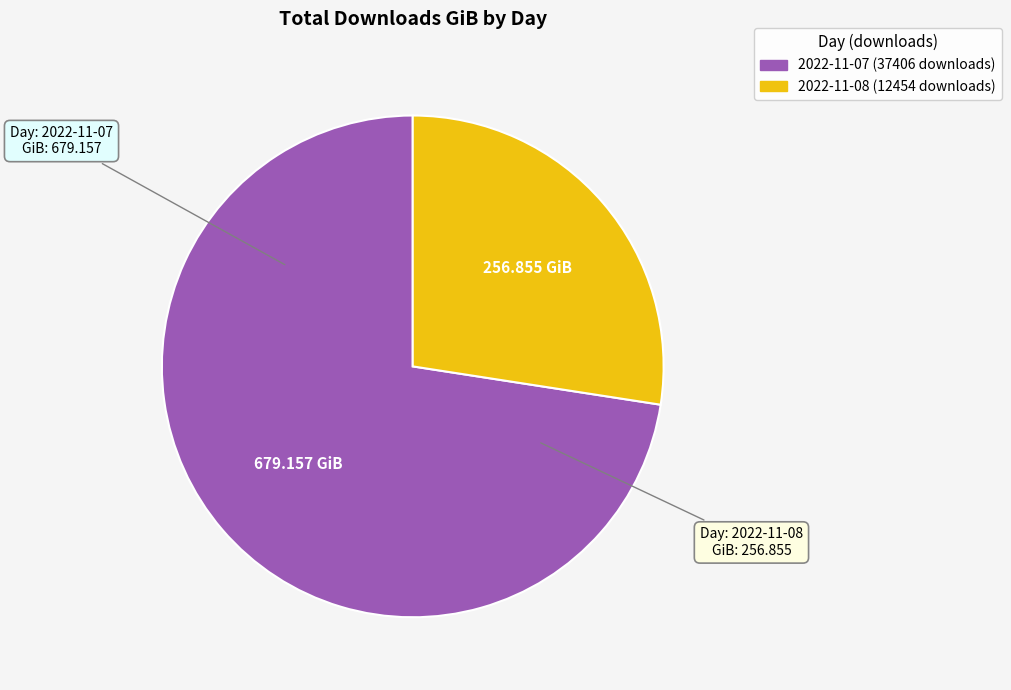

Is the sum of 2022-11-08 (12454 downloads) and 2022-11-07 (37406 downloads) greater than half?

Yes